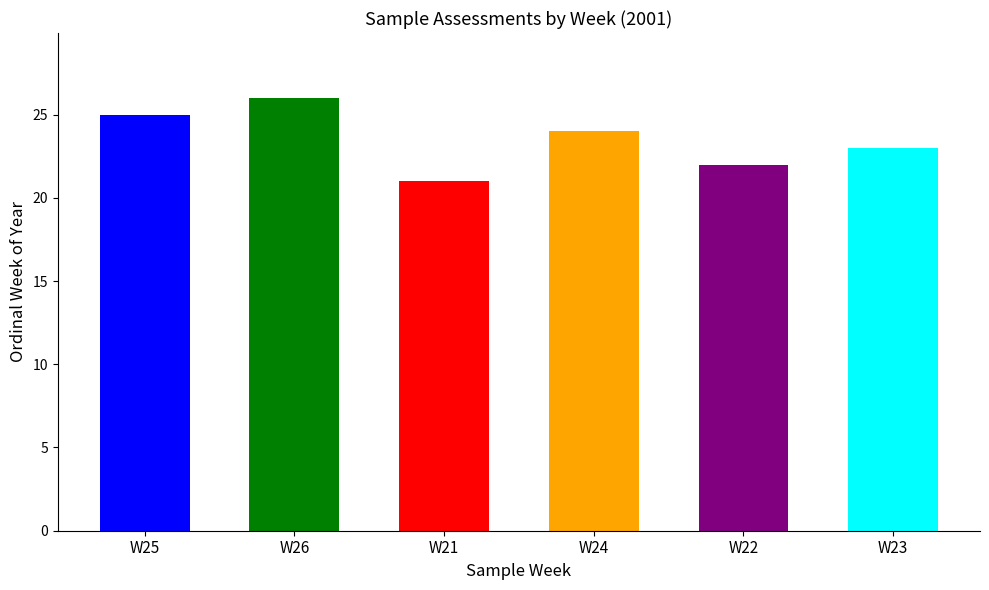

Is it true that the value at W21 is 4?

False